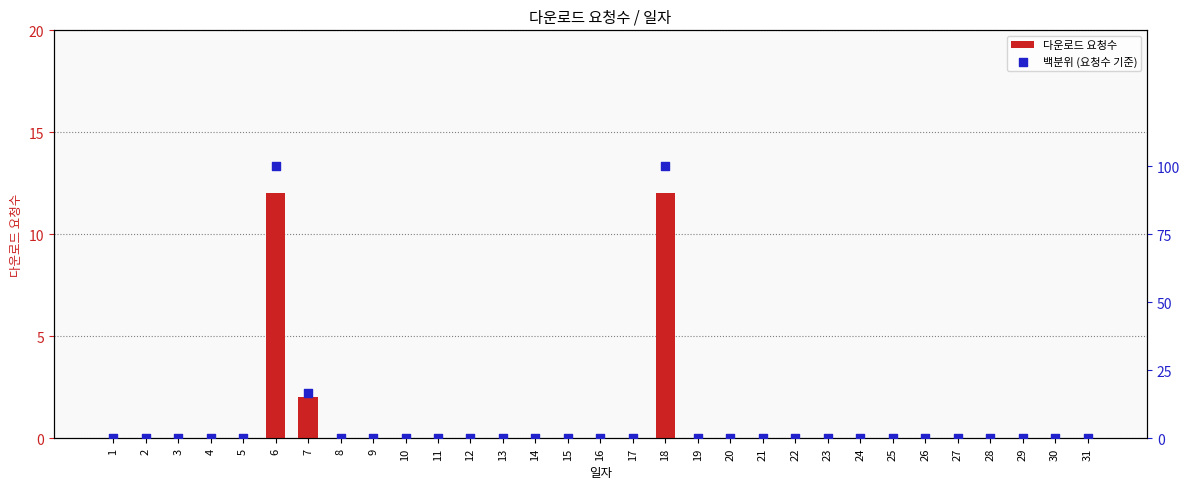

What are all the series names shown in the legend?

다운로드 요청수, 백분위 (요청수 기준)